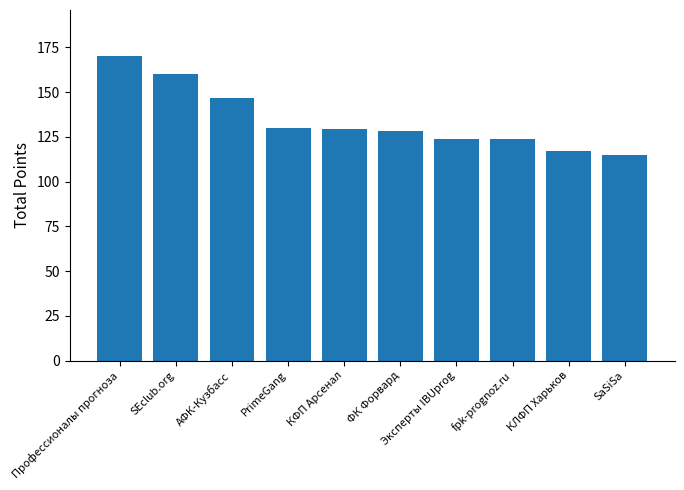

Are the bars grouped side by side (vs. stacked)?

No